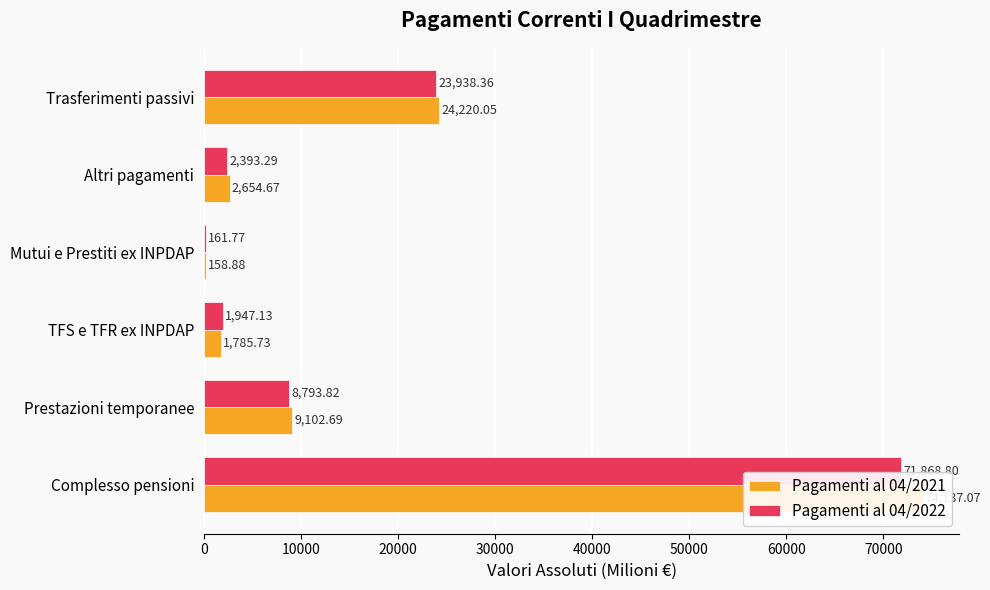

Between Complesso pensioni and Trasferimenti passivi, which series saw the biggest shift?

Pagamenti al 04/2021